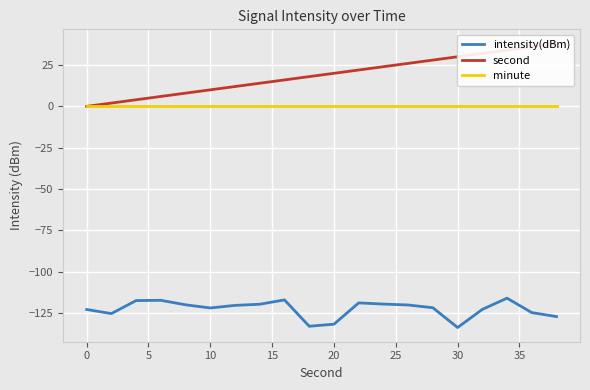

True or false: minute and second cross at least once.

False